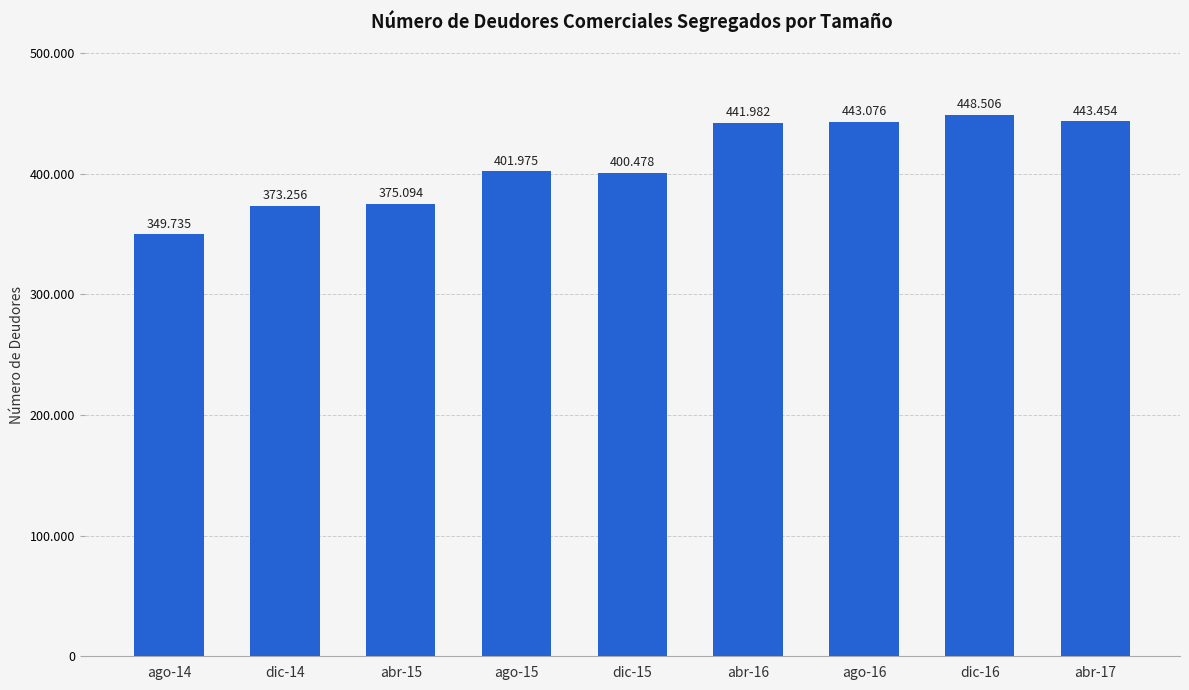

What is the difference between the maximum and minimum values?

98771